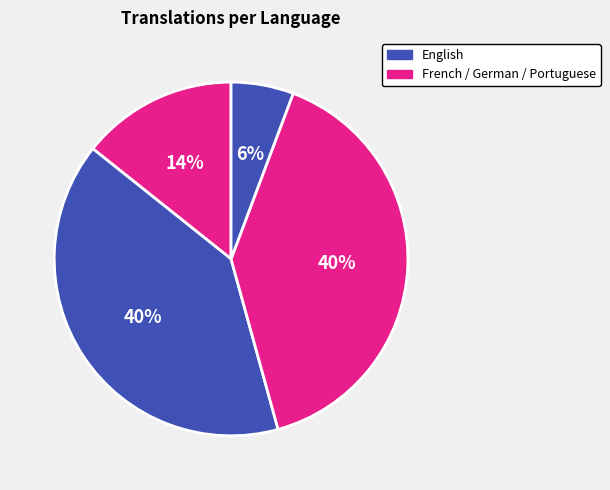

How many segments does this pie chart have?

4